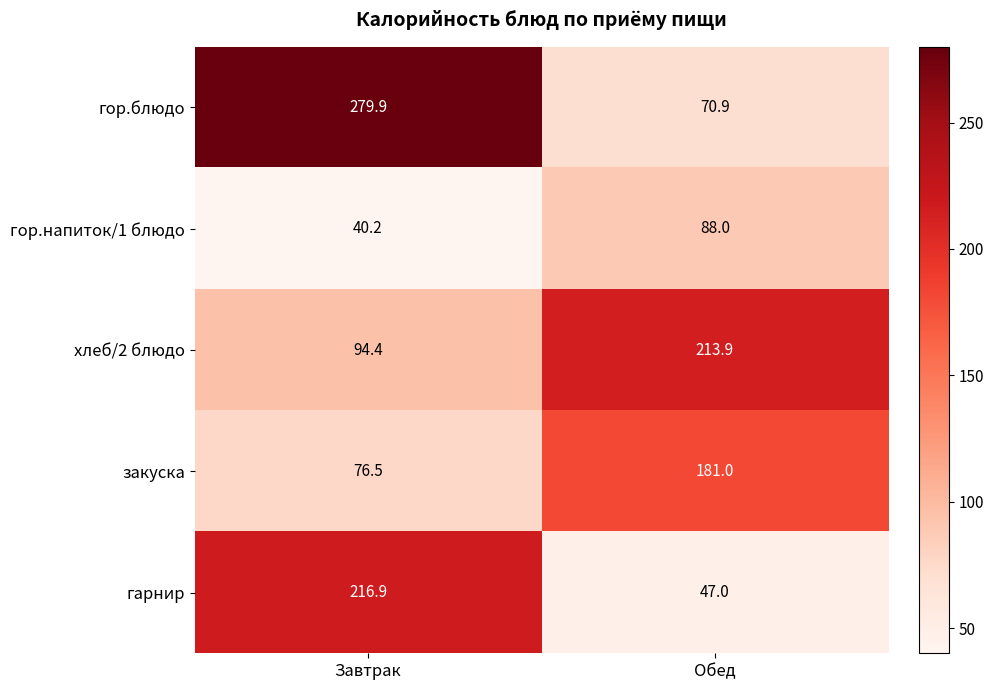

Reading left to right, extract all data points from this chart.

гор.блюдо: Завтрак=279.9	Обед=70.9
гор.напиток/1 блюдо: Завтрак=40.2	Обед=88.0
хлеб/2 блюдо: Завтрак=94.4	Обед=213.9
закуска: Завтрак=76.5	Обед=181.0
гарнир: Завтрак=216.9	Обед=47.0